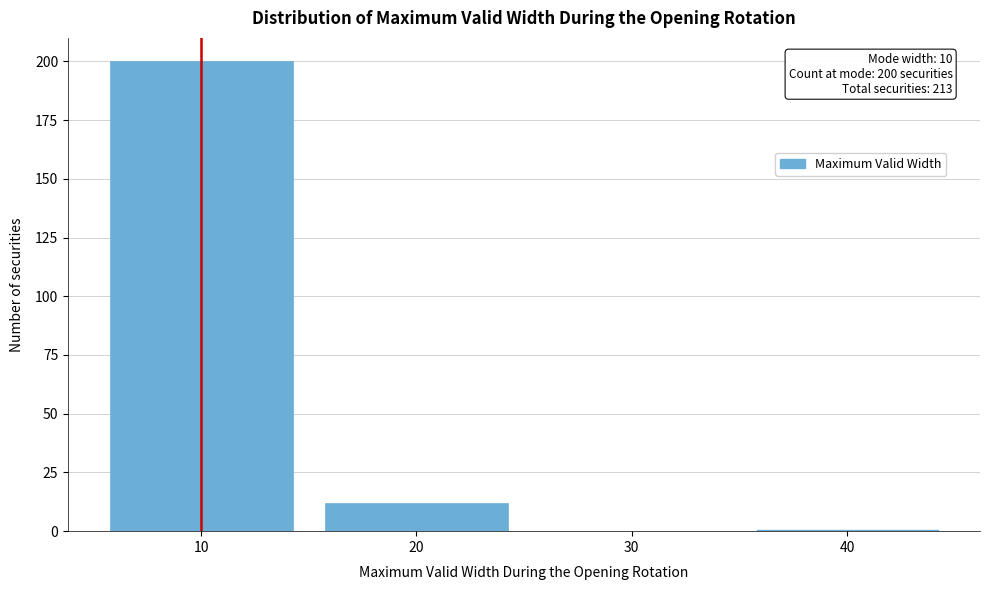

Over which range of the x-axis is the bar tallest?

5 to 15